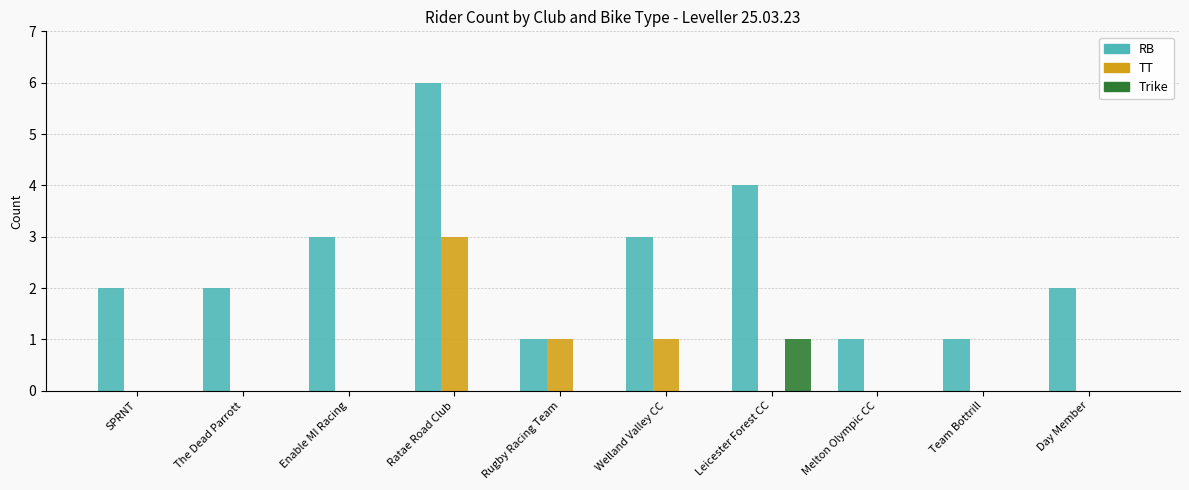

The RB series shows 2 at The Dead Parrott. True or false?

True